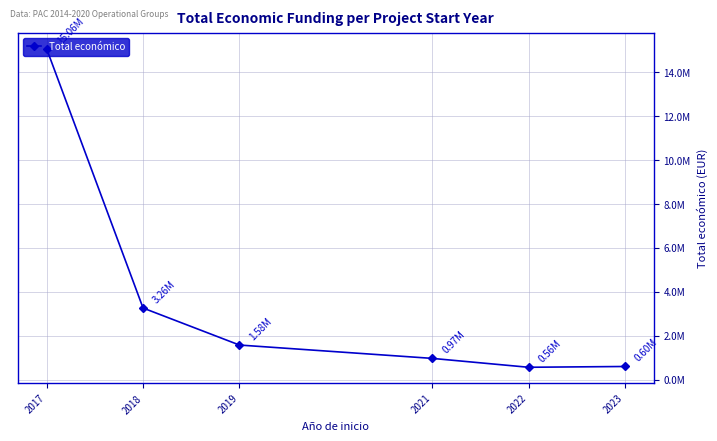

Does the chart have visible grid lines?

Yes